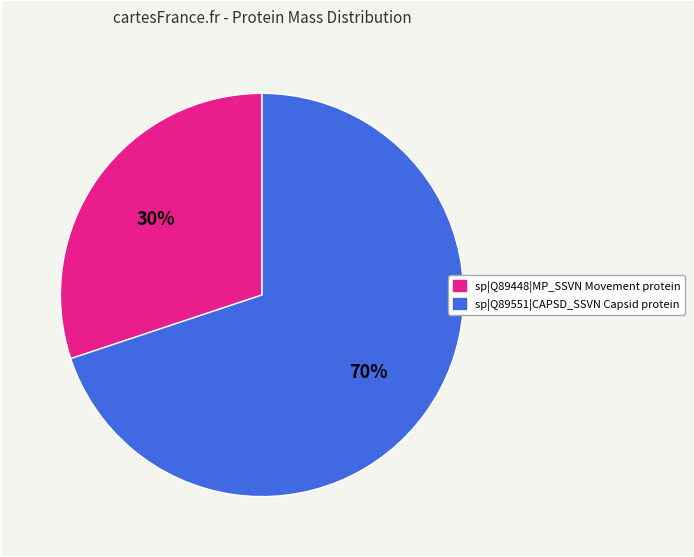

True or false: sp|Q89551|CAPSD_SSVN Capsid protein accounts for 70% of the total.

True